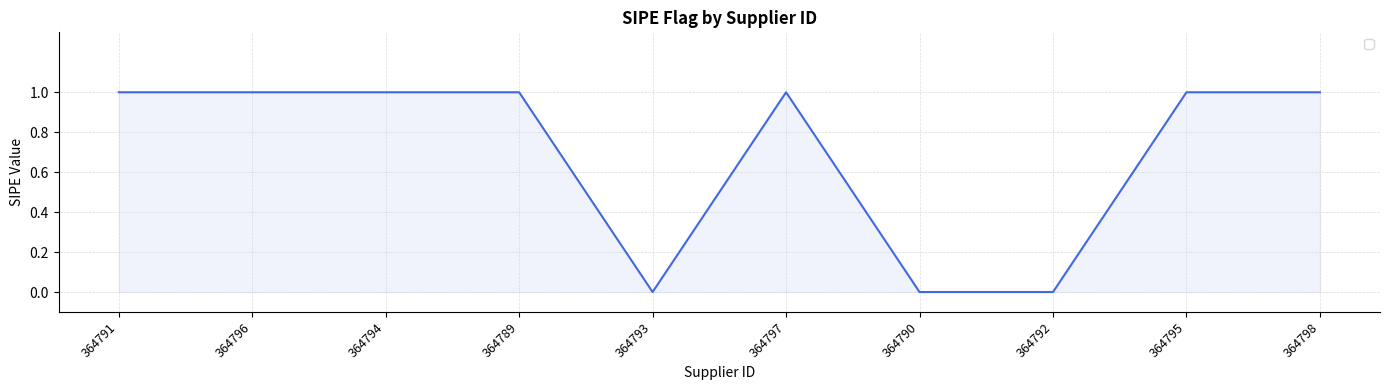

What is the average value?

1